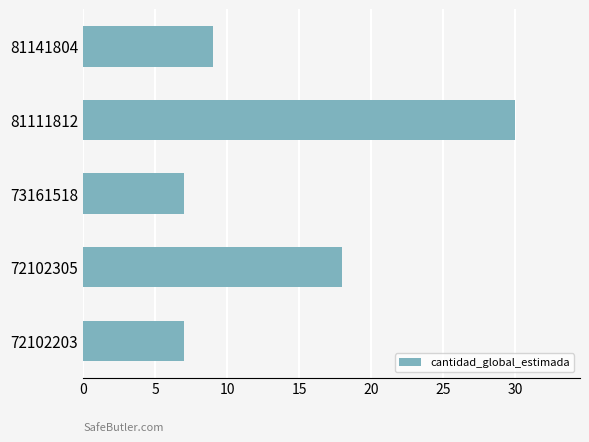

Which has a higher value, 72102203 or 81111812?

81111812